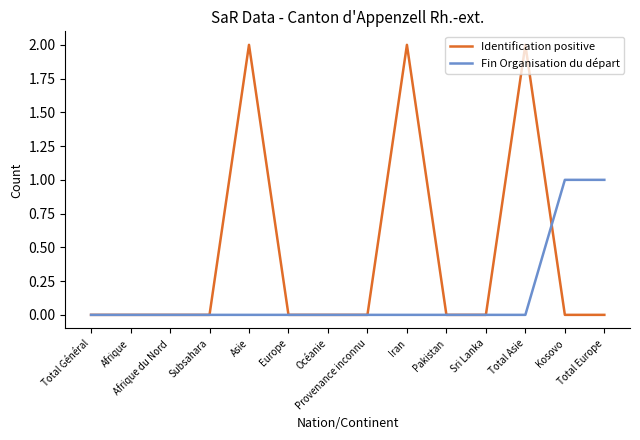

Which series has the largest range (max minus min)?

Identification positive